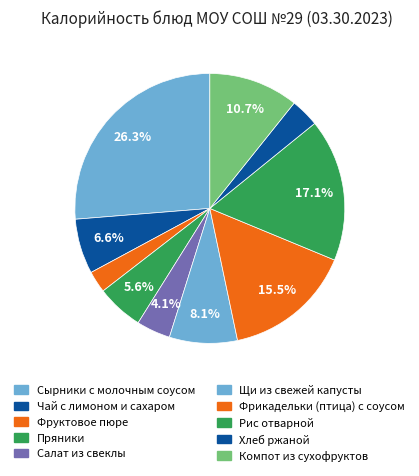

How many slices are in this pie chart?

10